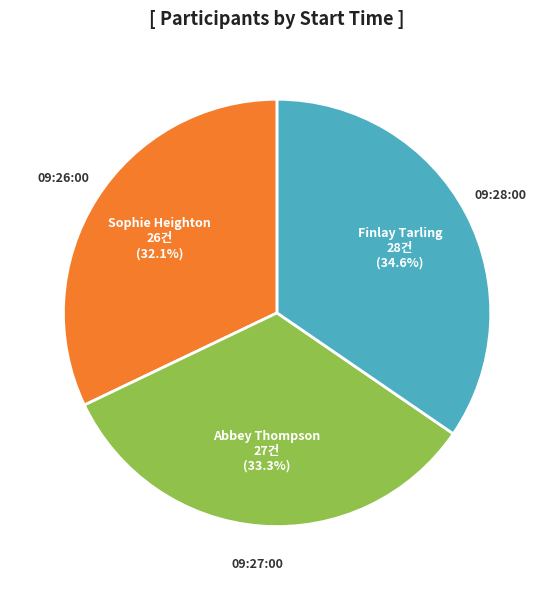

Which slice is the largest?

09:28:00